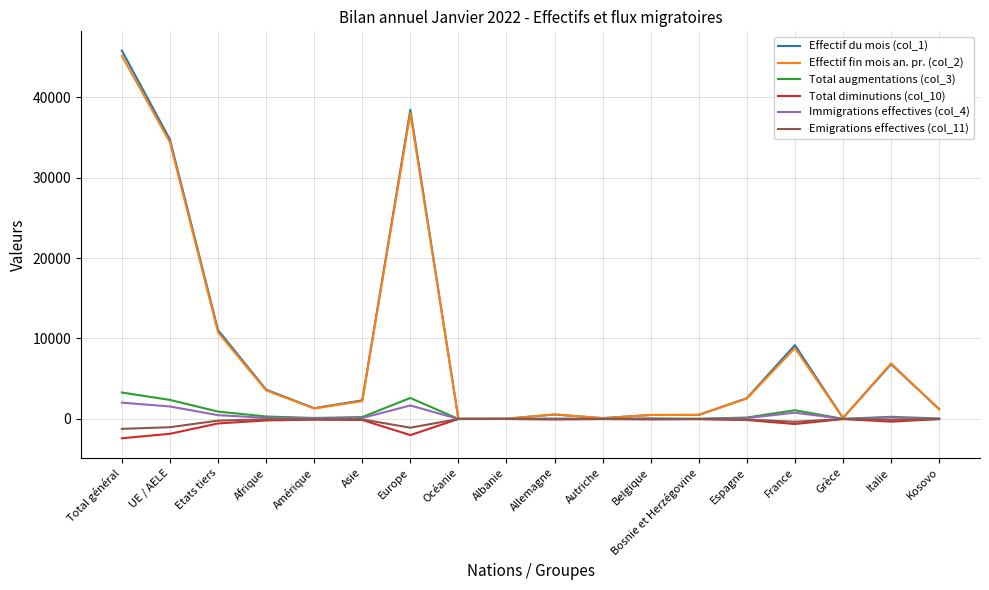

True or false: Effectif fin mois an. pr. (col_2) has a value of 3552 at Afrique.

True